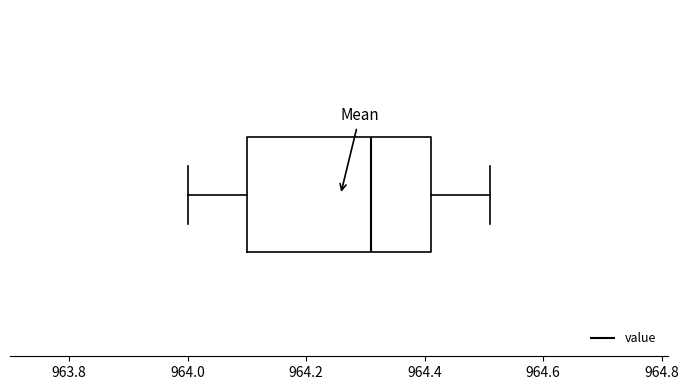

Read this box plot against the x-axis: the position of the median line, the range covered by the box, and the ends of both whiskers. The values are not printed on the chart, so give them approximately, as read against the axis.

median 964.32, box 964.10 to 964.42, whiskers 964.00 to 964.52